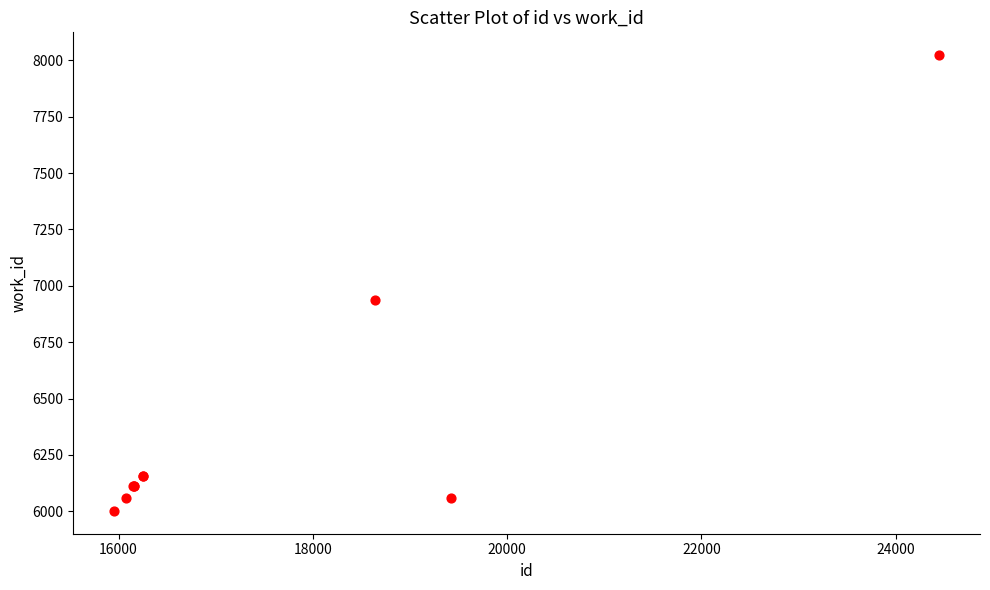

What Y value in the scatter plot is closest to 7012?

6936